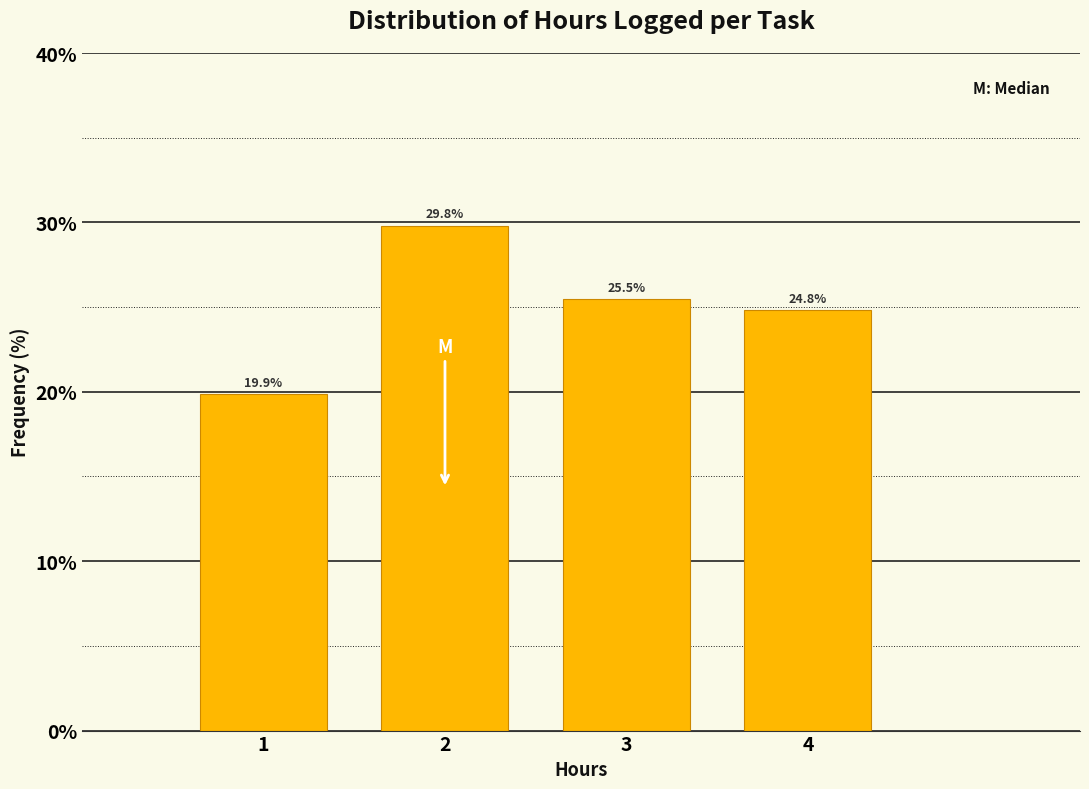

How tall is the bar that spans 3.5 to 4.5 on the x-axis?

24.8